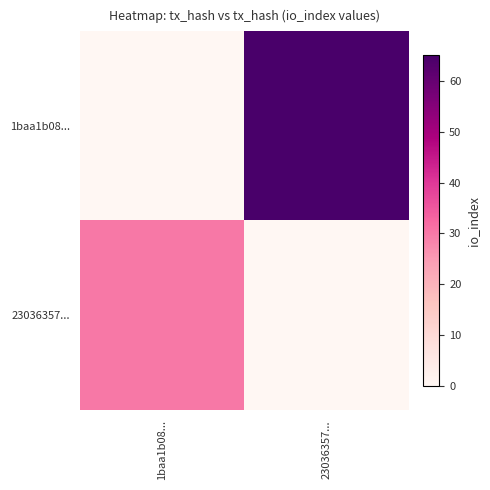

At 1baa1b08..., list the series in order from smallest to largest.

1baa1b08..., 23036357...